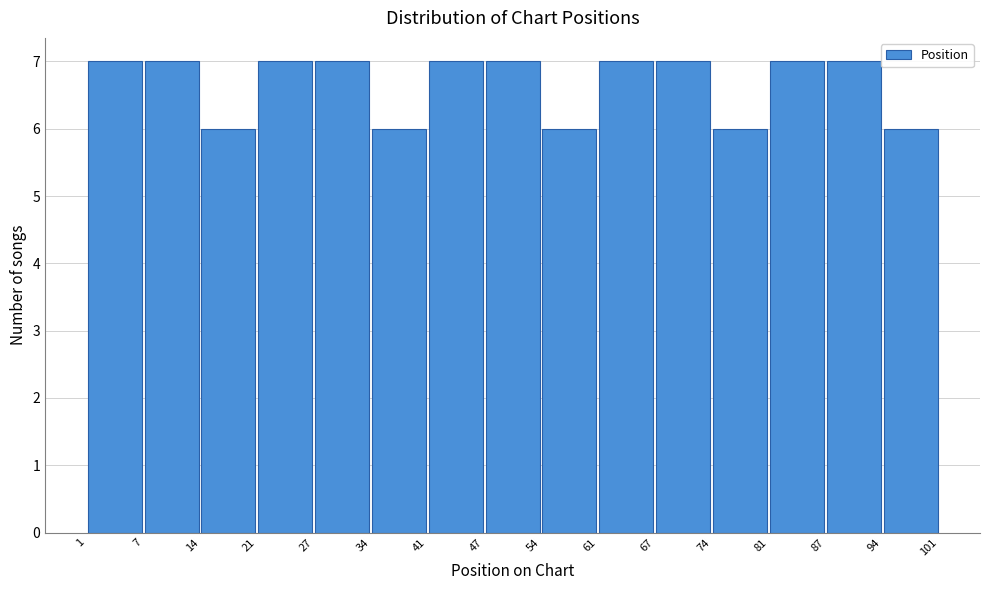

Reading left to right, list every bar in this chart as the range it spans on the x-axis followed by its height. The values are not printed on the chart, so give them approximately, as read against the axis.

1 to 7: 7
7 to 14: 7
14 to 21: 6
21 to 27: 7
27 to 34: 7
34 to 41: 6
41 to 47: 7
47 to 54: 7
54 to 61: 6
61 to 67: 7
67 to 74: 7
74 to 81: 6
81 to 87: 7
87 to 94: 7
94 to 101: 6